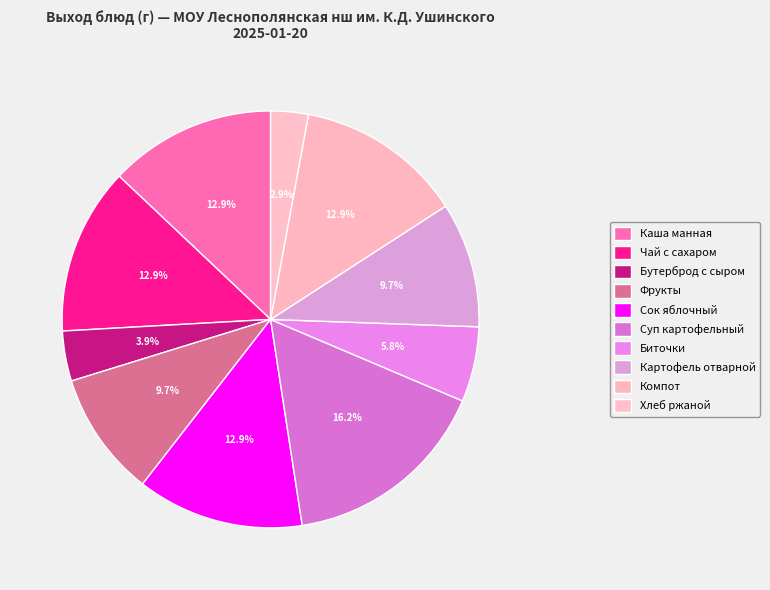

Does any single category account for the majority?

No